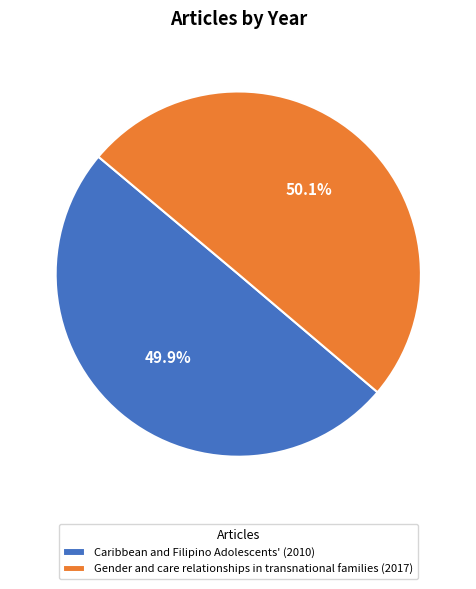

What percentage is NOT represented by Caribbean and Filipino Adolescents' (2010)?

50.1%